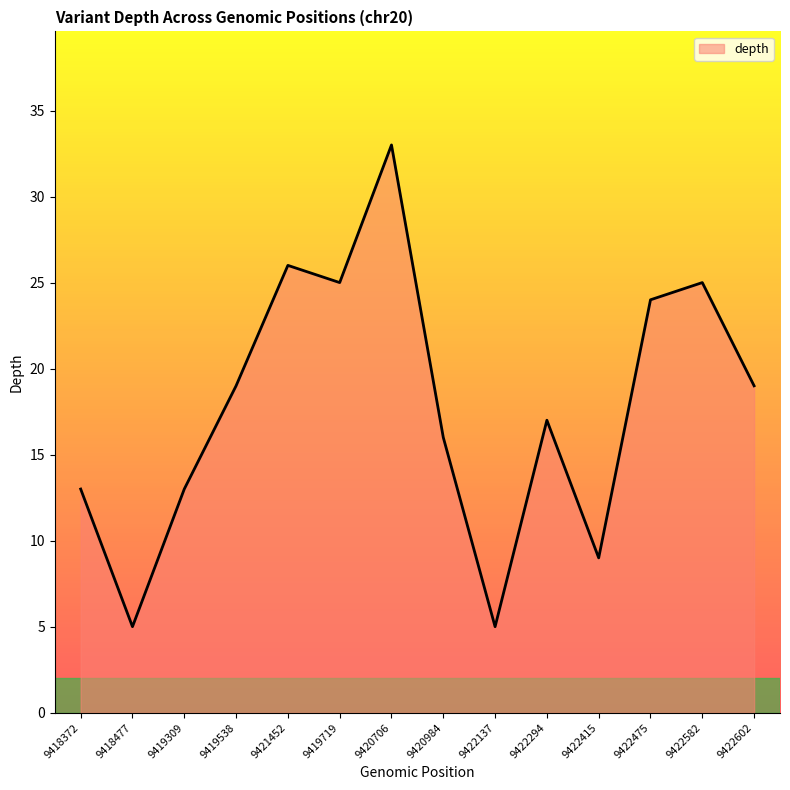

Approximately how many times larger is the value at 9419309 compared to 9422602?

0.7